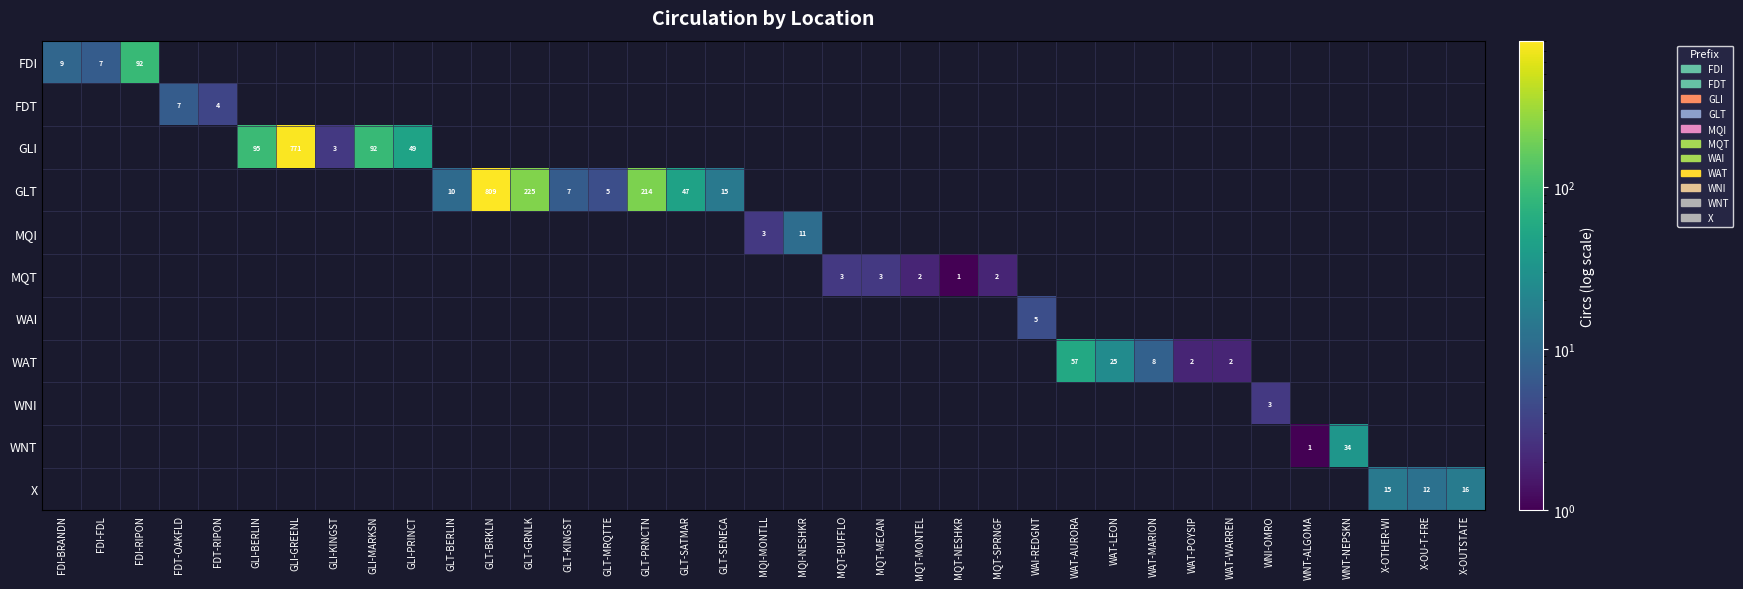

How many categories are shown in the chart?

37